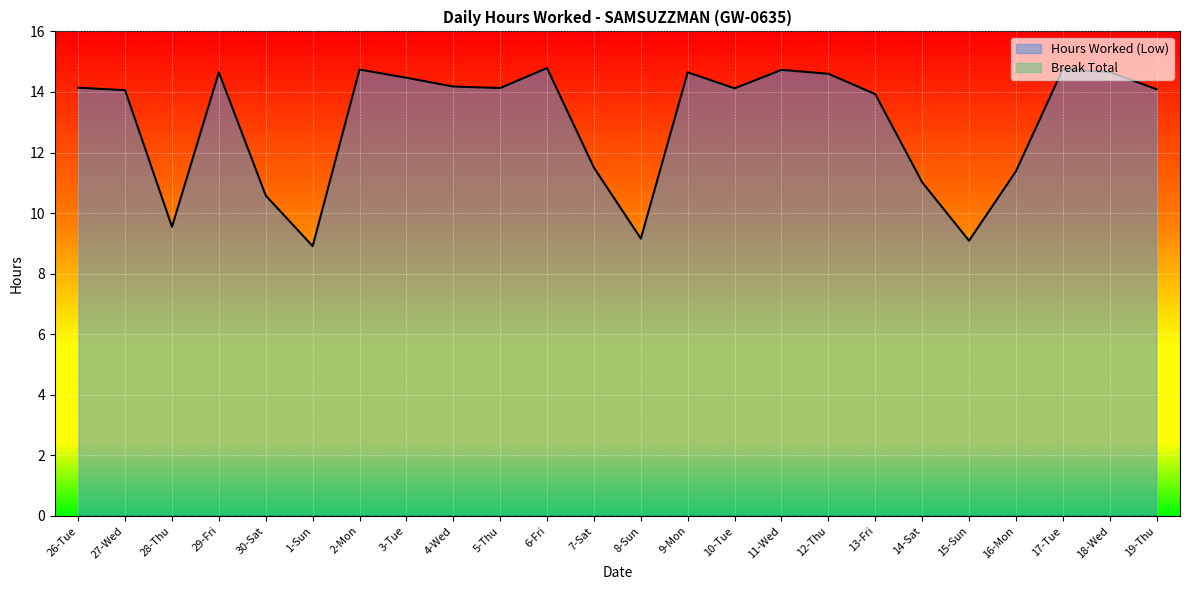

Reading left to right, what are all the values shown in this chart?

Hours Worked (Low): 14.1	14.1	9.6	14.7	10.6	8.9	14.7	14.5	14.2	14.1	14.8	11.5	9.2	14.7	14.1	14.7	14.6	13.9	11.0	9.1	11.4	14.8	14.7	14.1
Break Total: 0.0	0.0	0.0	0.0	0.0	0.0	0.0	0.0	0.0	0.0	0.0	0.0	0.0	0.0	0.0	0.0	0.0	0.0	0.0	0.0	0.0	0.0	0.0	0.0